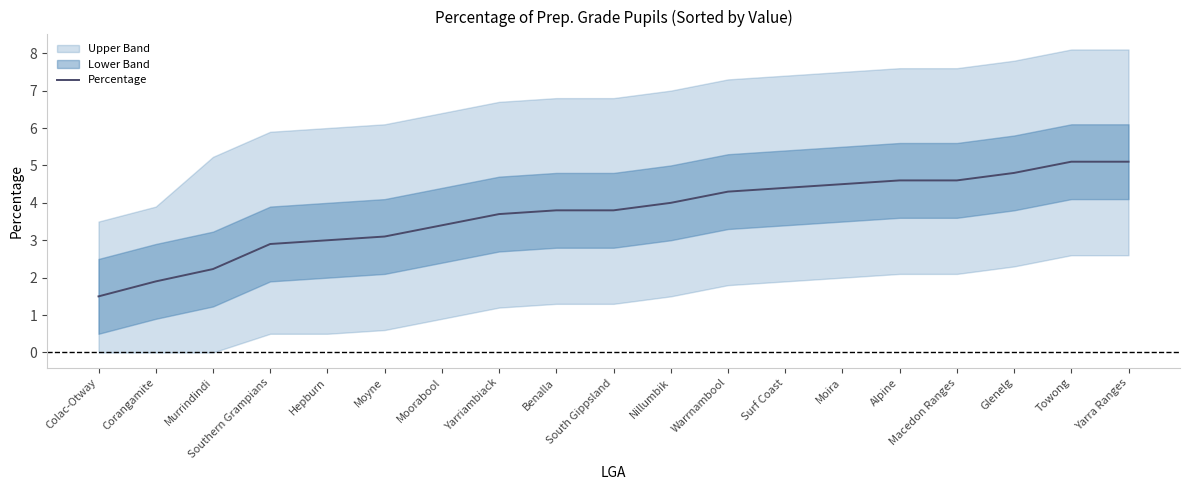

What is the highest value of the Percentage series?

5.1